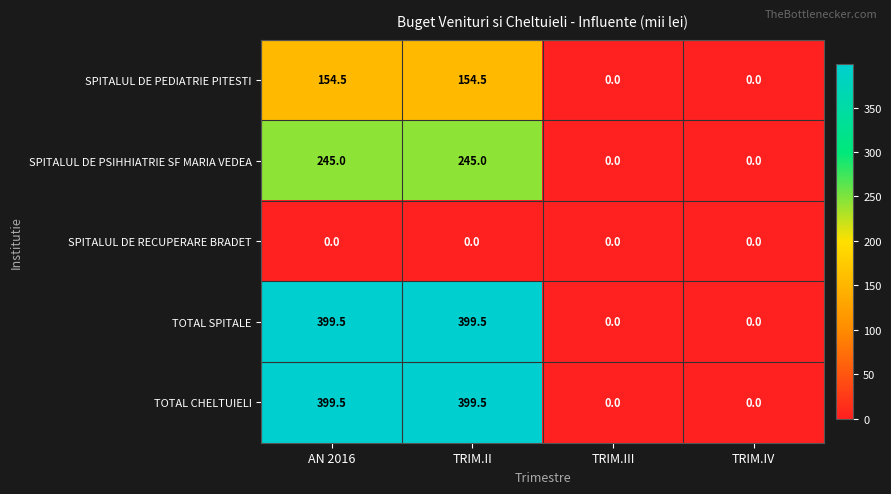

Count the number of categories in the chart.

4